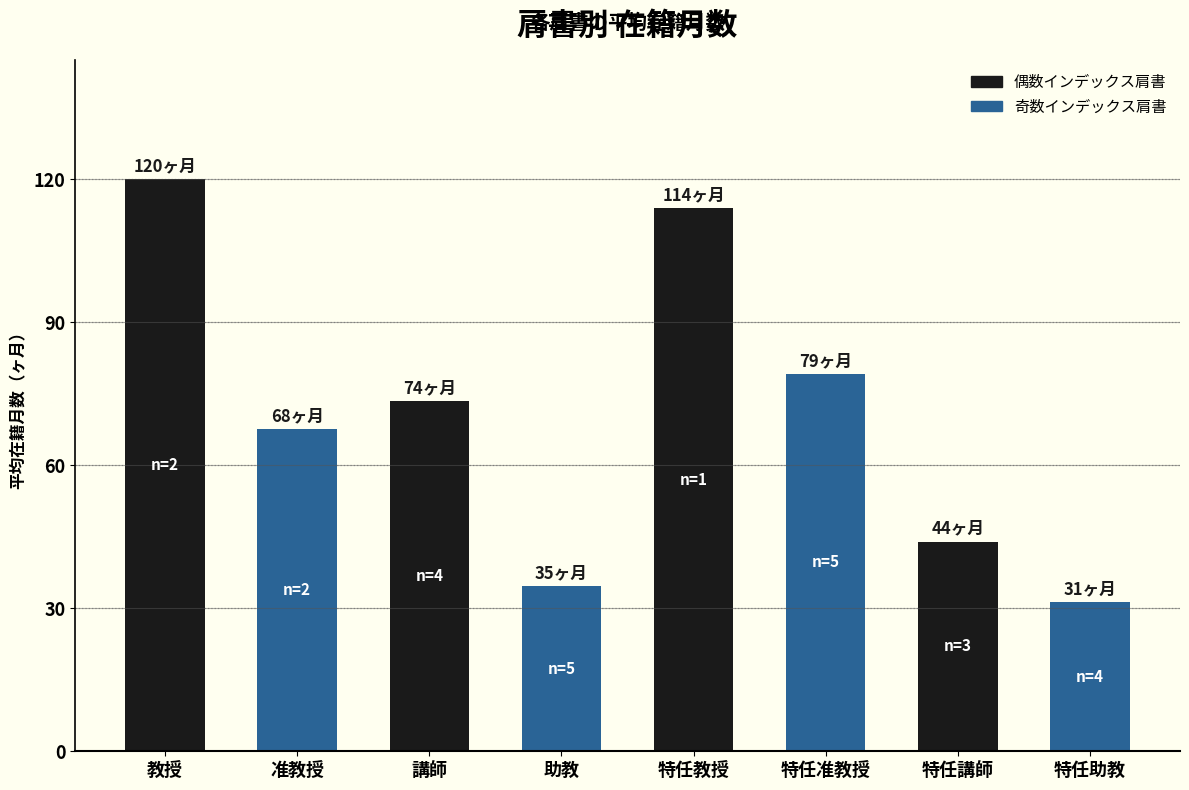

Where is the data nearest to the value 75?

講師